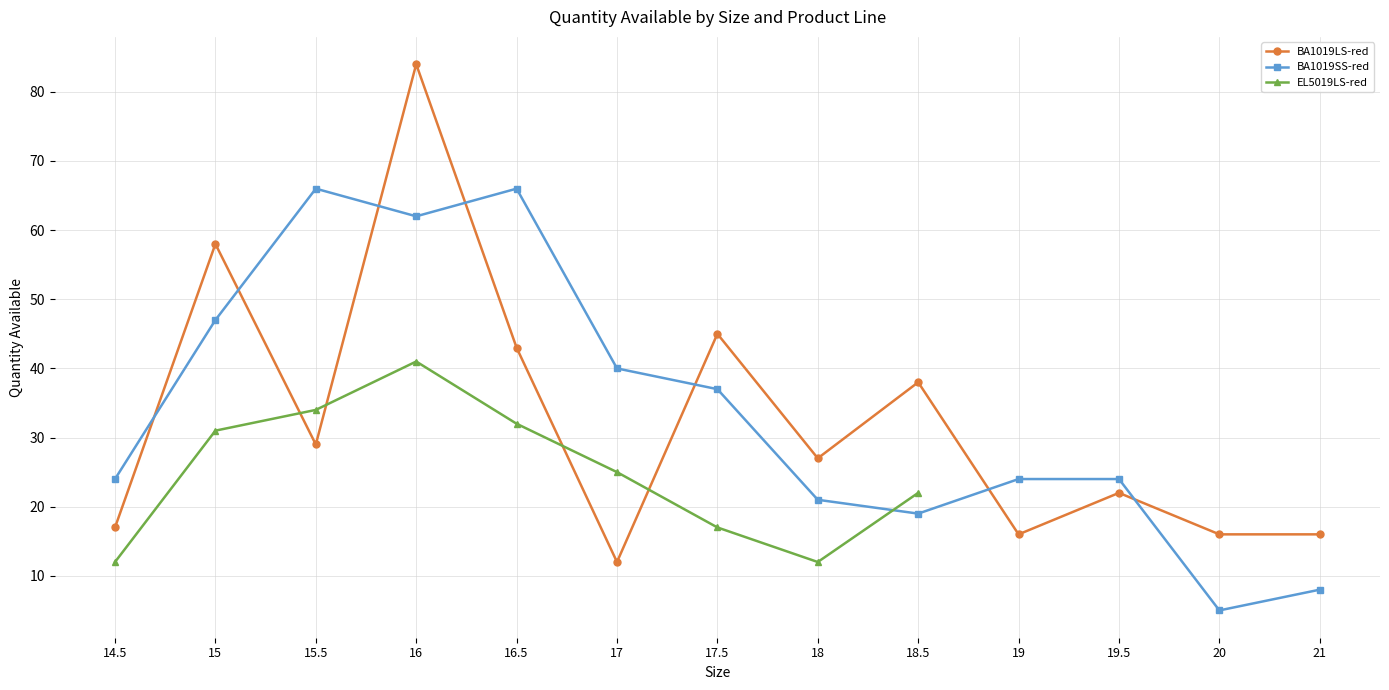

Where does the BA1019LS-red series first go above 27?

15